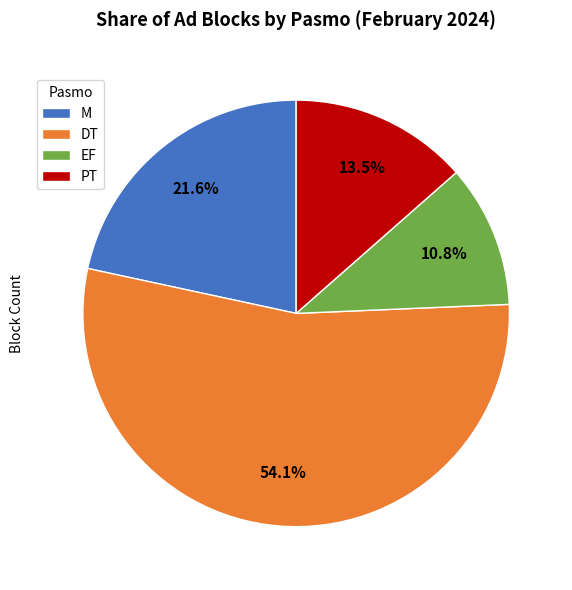

To the nearest percent, what is the average slice percentage?

25%